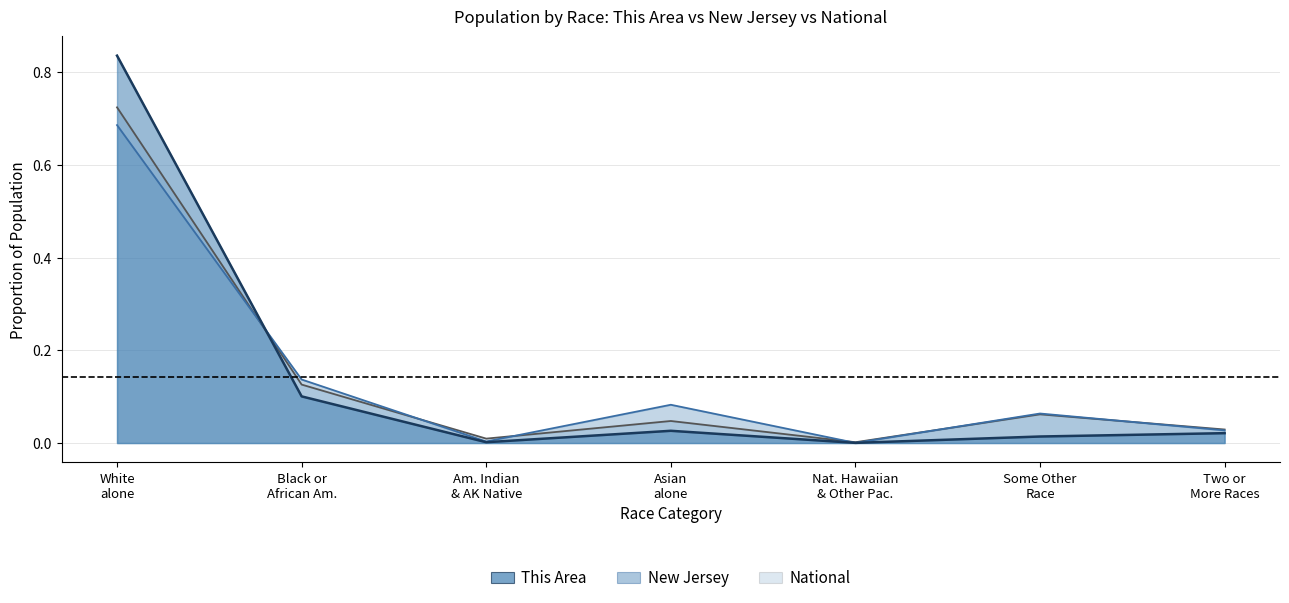

How many interior local peaks does the This Area series have?

1